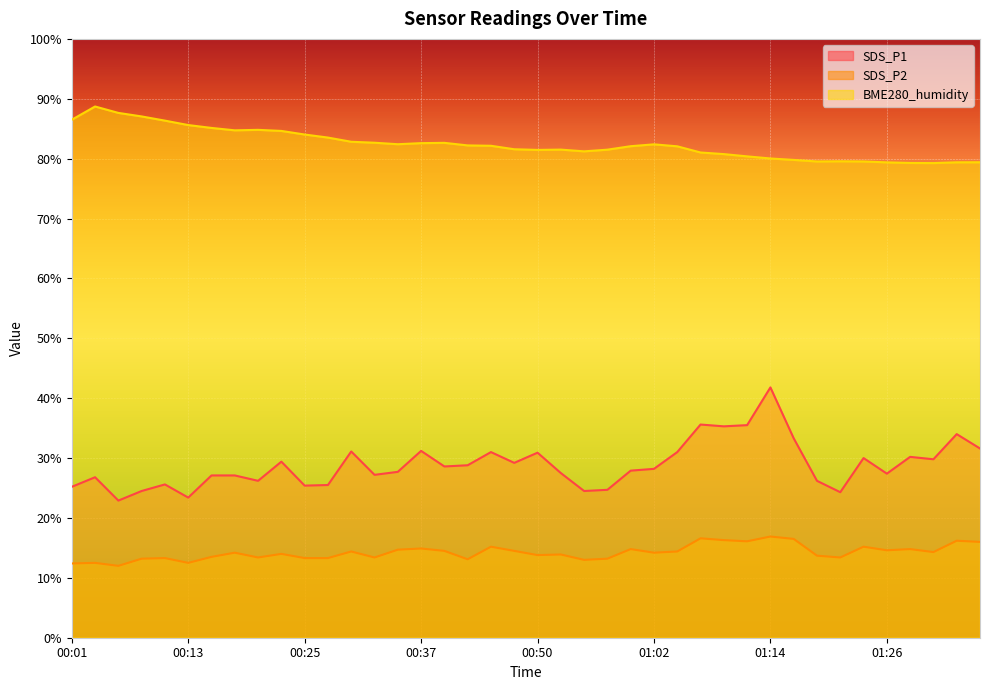

True or false: SDS_P2 and BME280_humidity intersect in this chart.

False